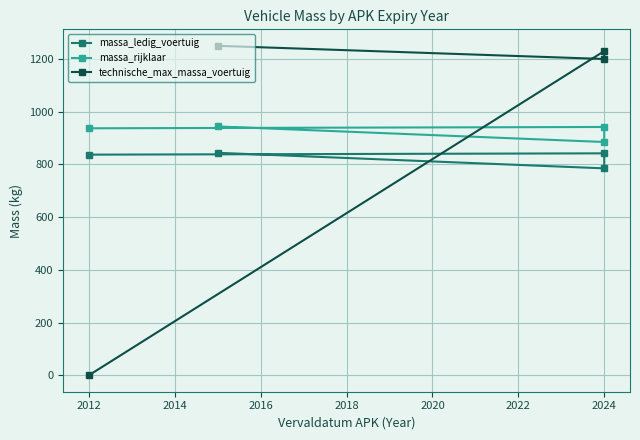

At how many categories does at least one series exceed 621?

4